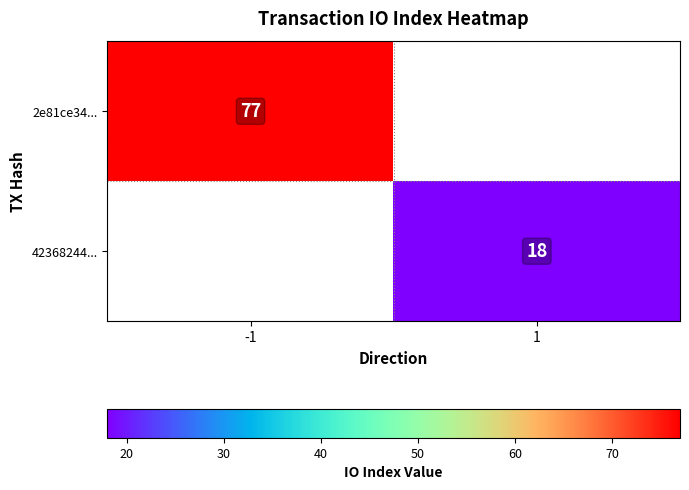

True or false: 2e81ce34... has a value of 19 at -1.

False